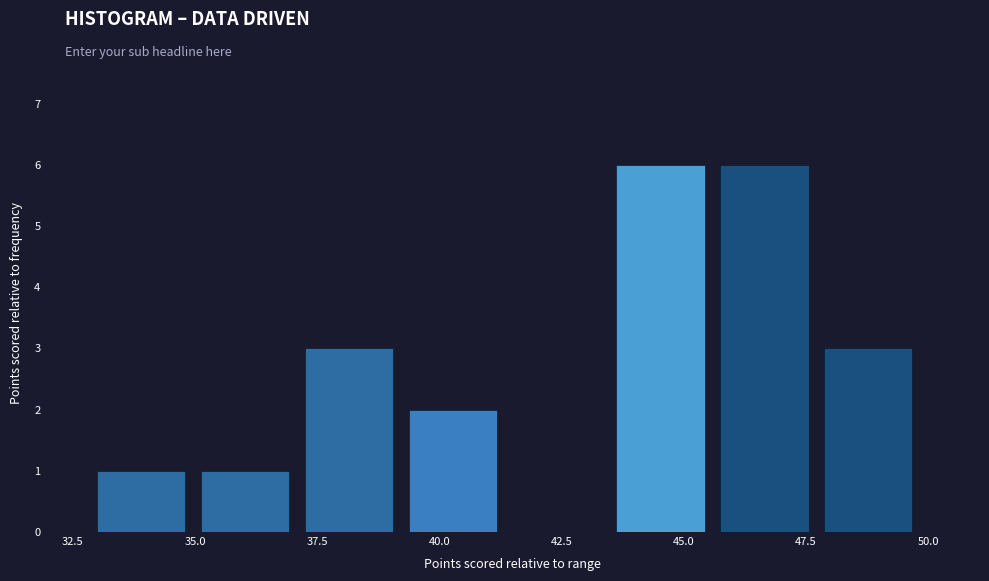

Reading left to right, list every bar in this chart as the range it spans on the x-axis followed by its height. Neither the bar edges nor the heights are printed on the chart, so give them approximately, as read against the axes.

33.0 to 35.0: 1
35.0 to 37.5: 1
37.5 to 39.5: 3
39.5 to 41.5: 2
41.5 to 43.5: 0
43.5 to 46.0: 6
46.0 to 48.0: 6
48.0 to 50.0: 3